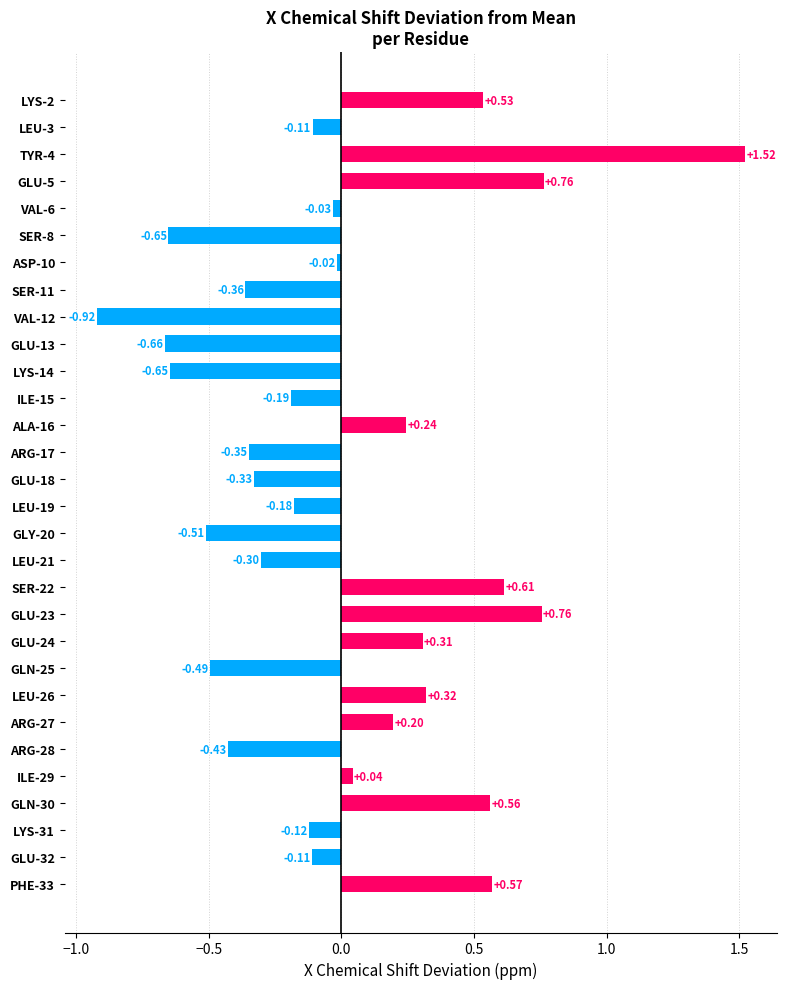

How many data points are above 0?

12